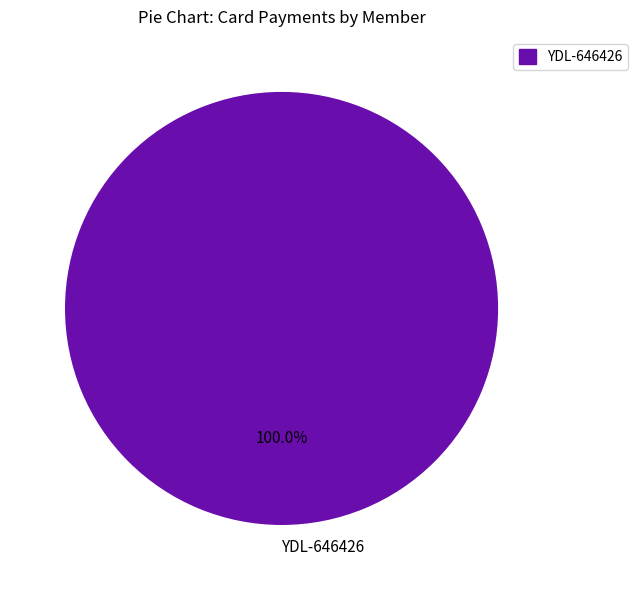

Is there any slice that represents more than half of the pie?

Yes